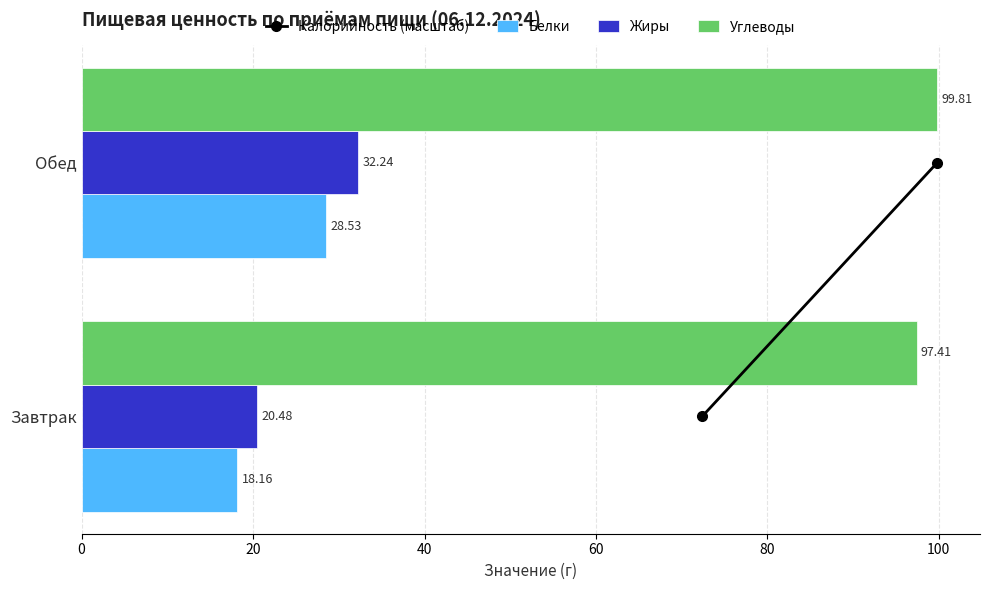

Which series has the widest spread of values?

Жиры